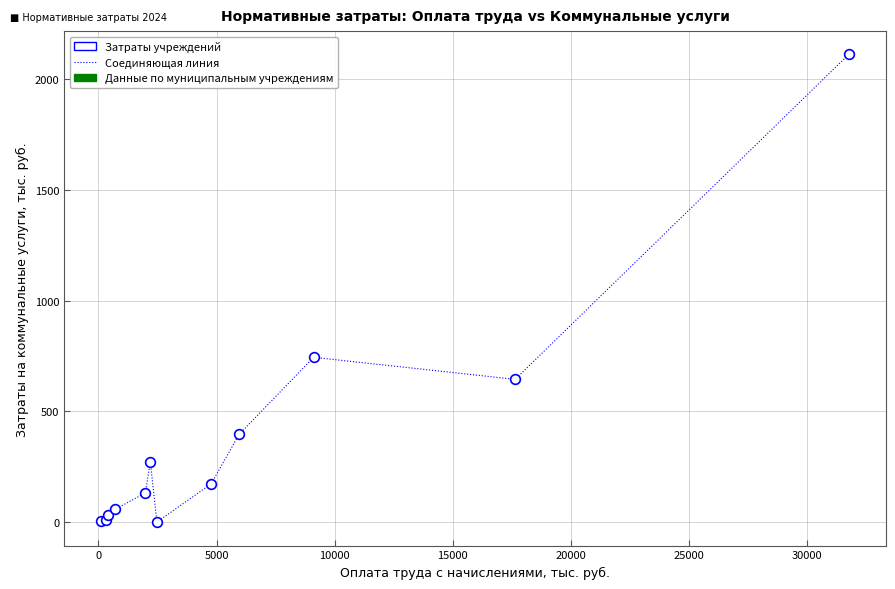

What Y value in the scatter plot is closest to 1056?

744.3